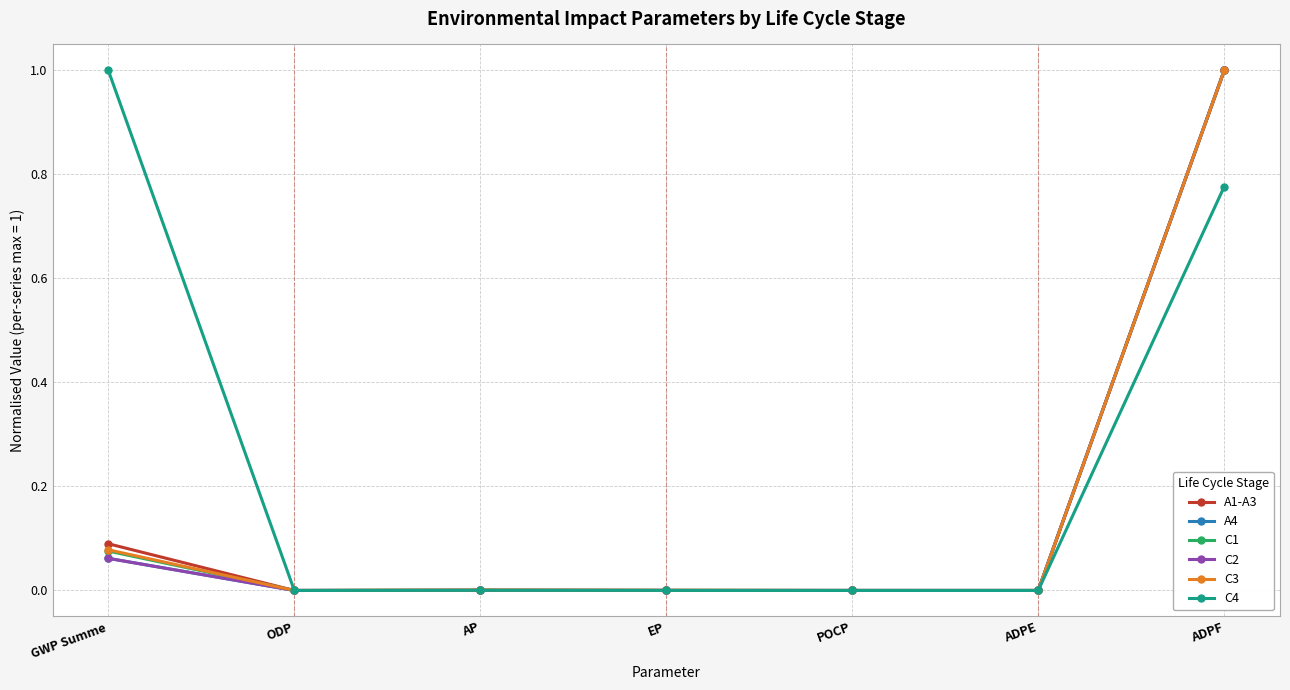

True or false: C4 has a value of 0.0 at ODP.

True